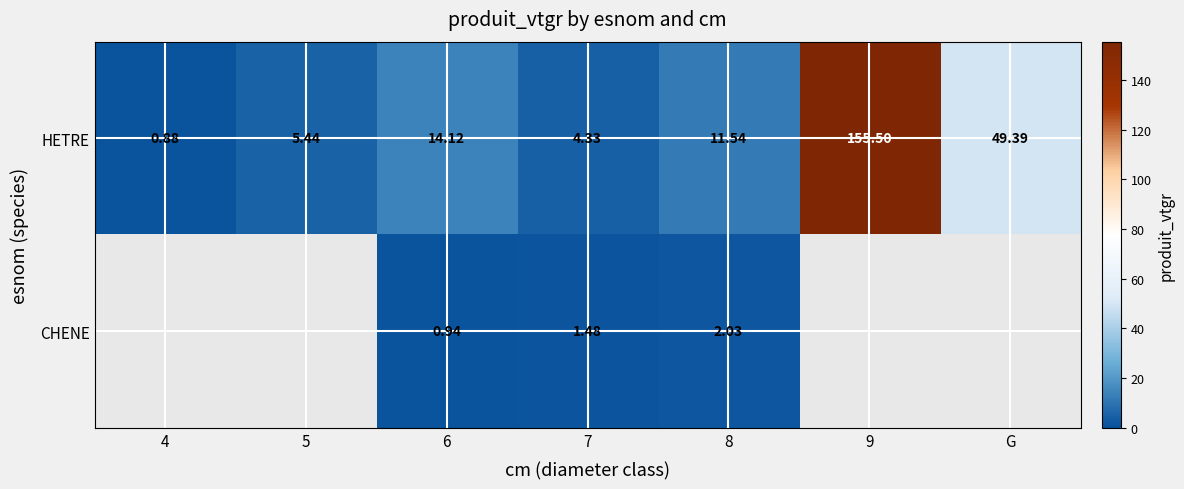

Count the number of data series in this chart.

2